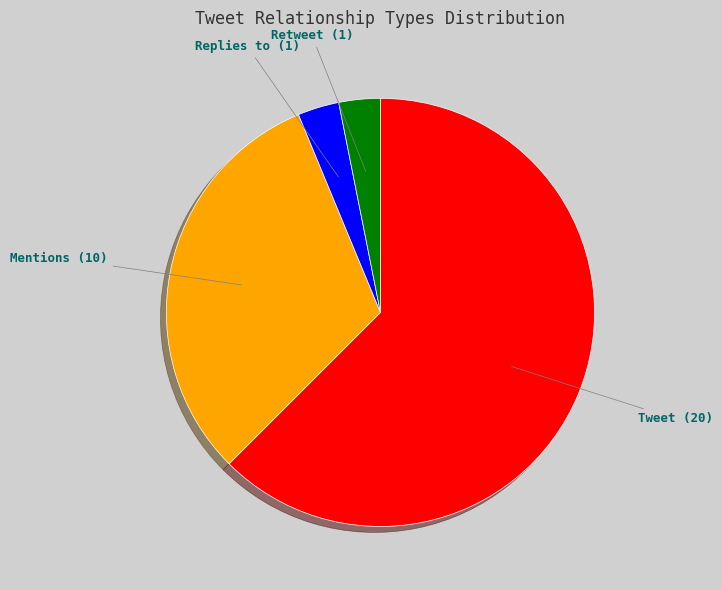

Between Mentions and Retweet, which is larger?

Mentions